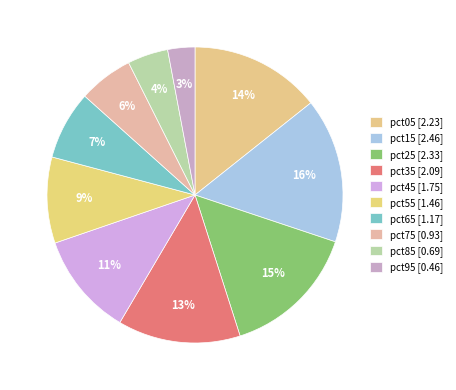

How many slices are in this pie chart?

10